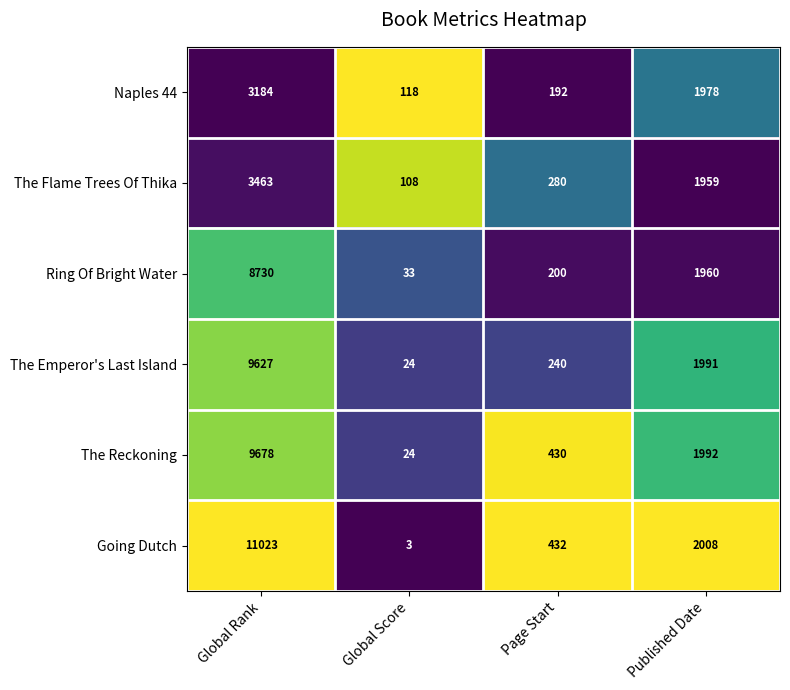

At which category is the sum across all series the highest?

Global Rank